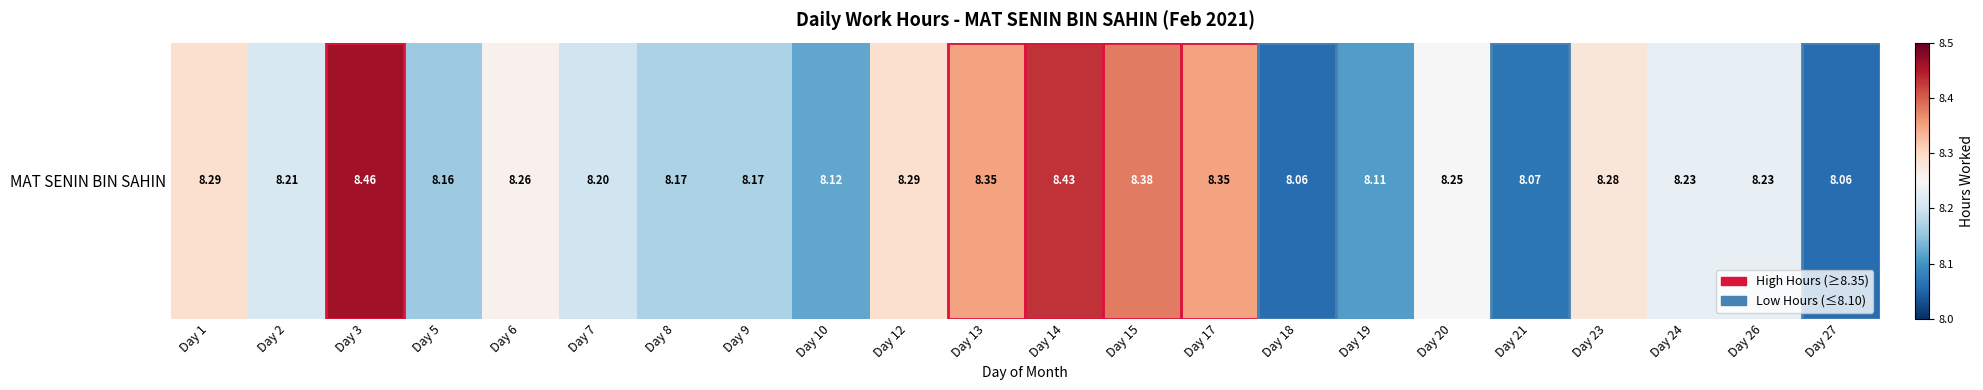

Reading left to right, extract all data points from this chart.

Day 1=8.3	Day 2=8.2	Day 3=8.5	Day 5=8.2	Day 6=8.3	Day 7=8.2	Day 8=8.2	Day 9=8.2	Day 10=8.1	Day 12=8.3	Day 13=8.3	Day 14=8.4	Day 15=8.4	Day 17=8.3	Day 18=8.1	Day 19=8.1	Day 20=8.2	Day 21=8.1	Day 23=8.3	Day 24=8.2	Day 26=8.2	Day 27=8.1